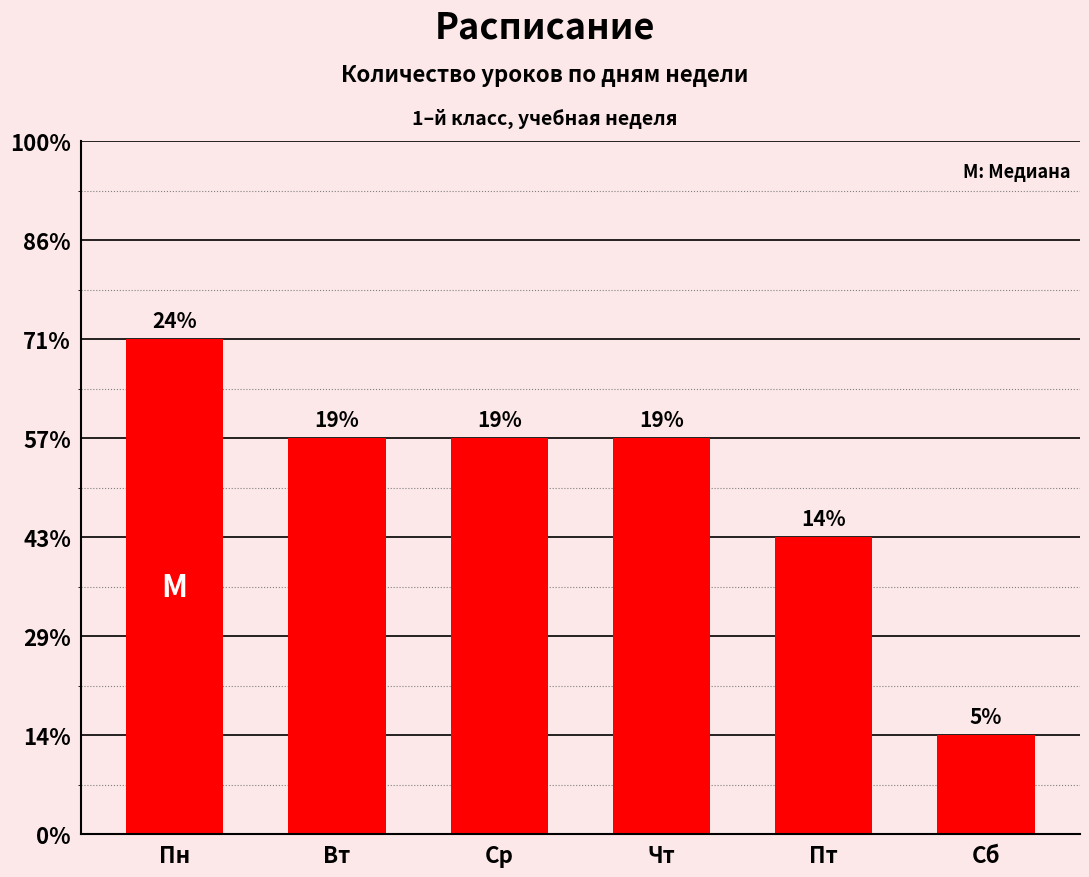

What is the sum of all values?

21